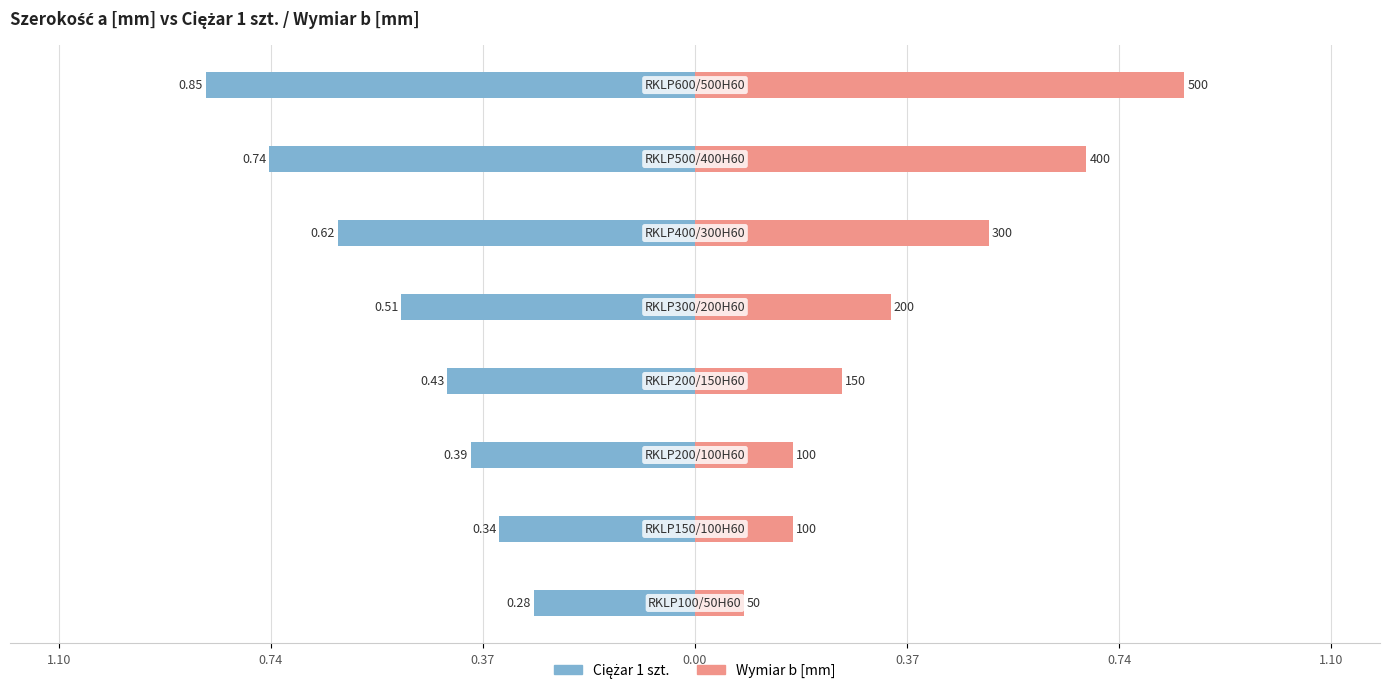

Count the Wymiar b [mm] values in the range 0 to 1.

8